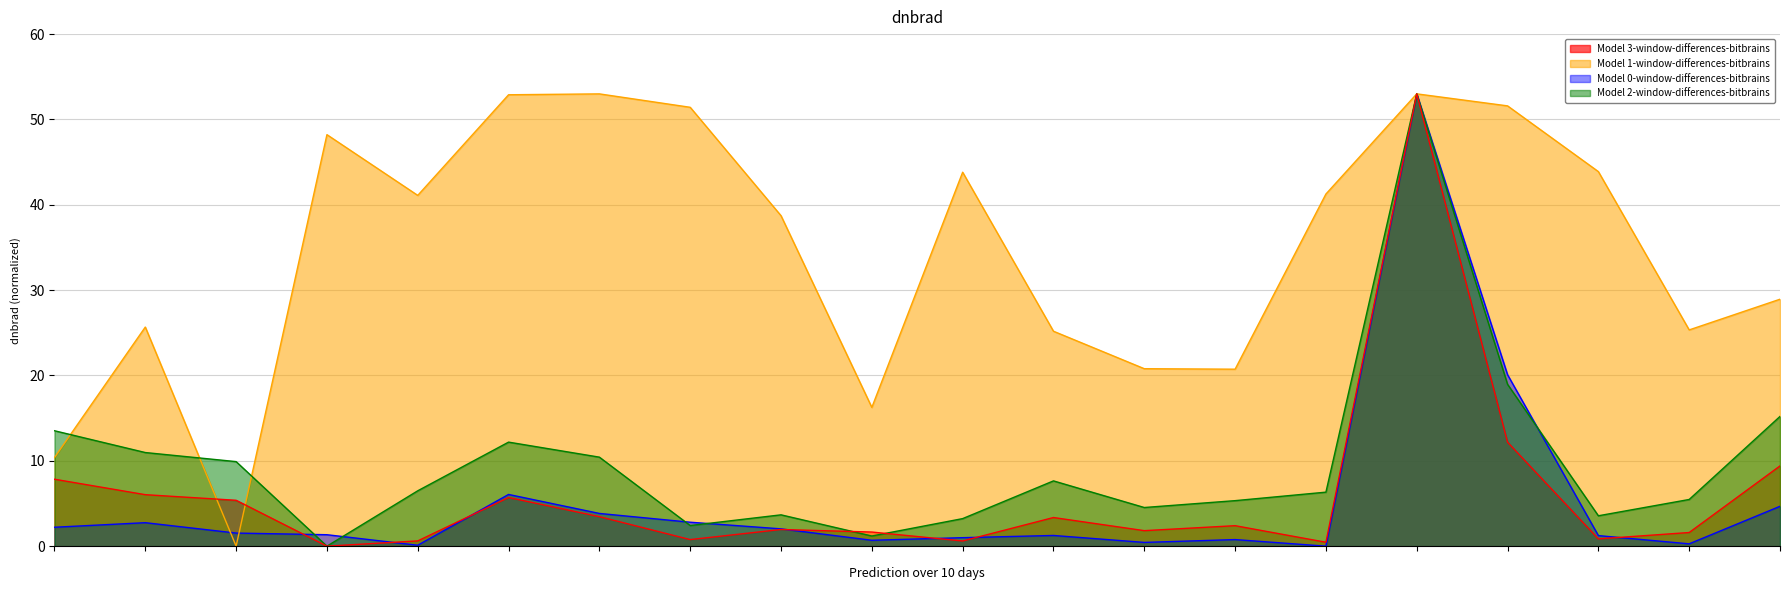

Which has a higher value, 4697 or 1889?

1889